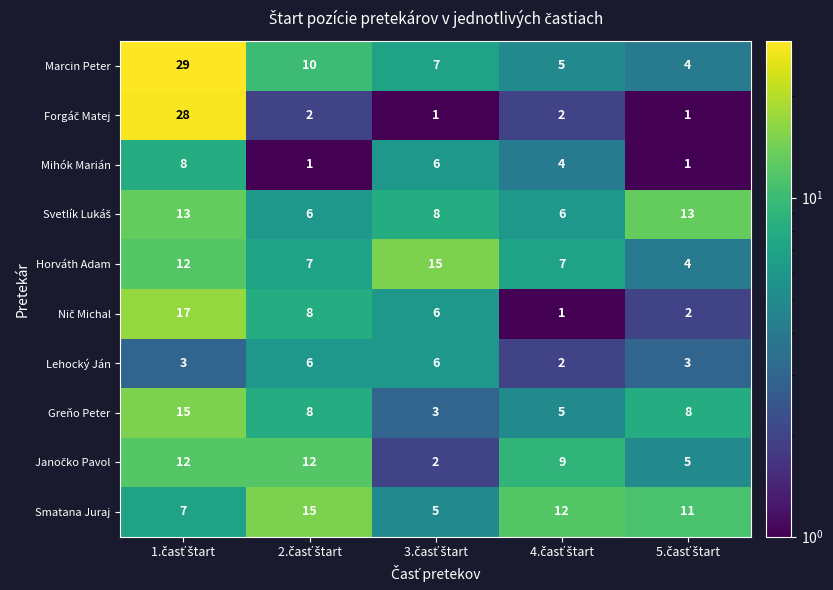

How many Lehocký Ján values are between 3 and 6?

4